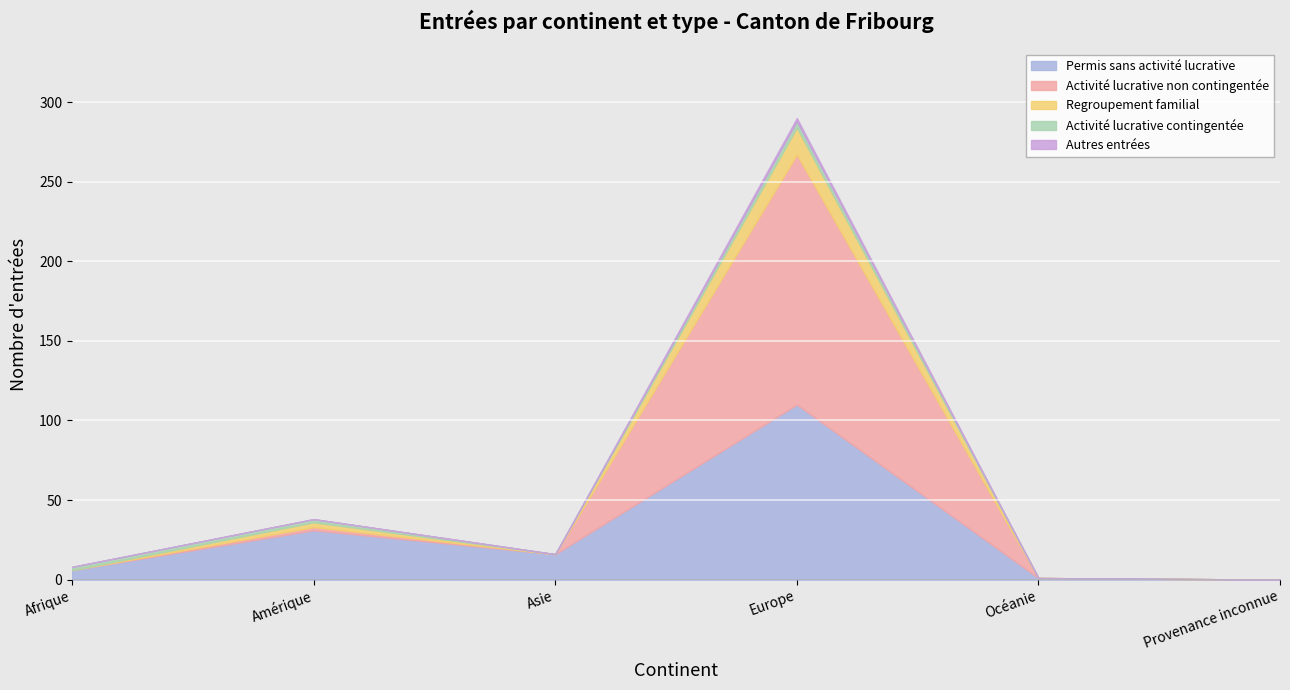

What is the approximate value of Permis sans activité lucrative at Asie, to the nearest 10?

20